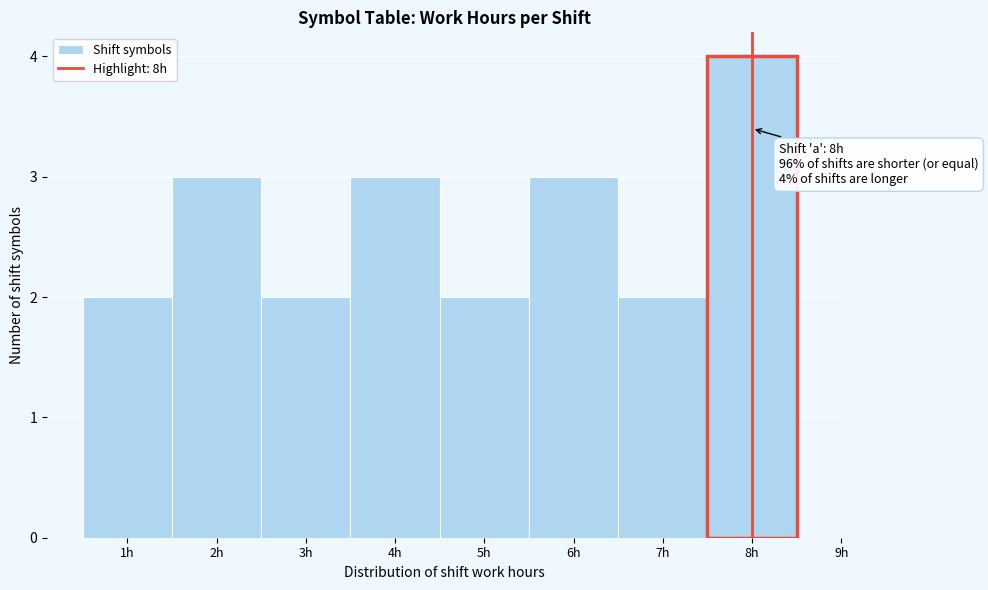

Over which range of the x-axis is the bar tallest?

7.5 to 8.5